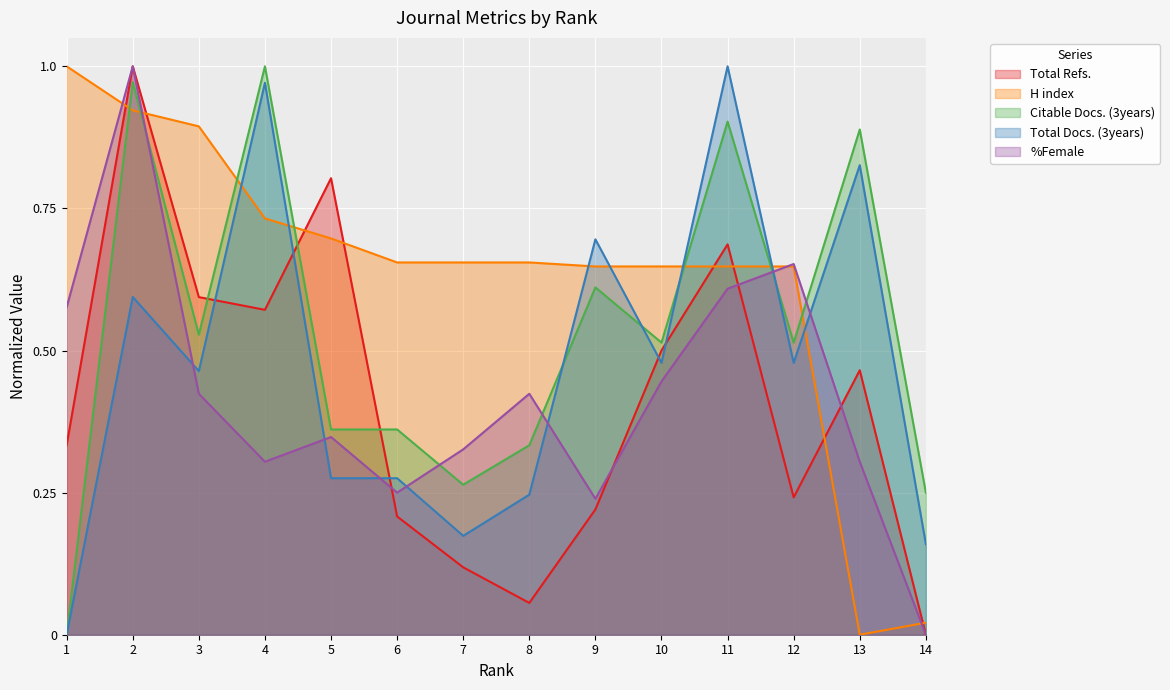

What is the difference between the maximum and second lowest values in the Citable Docs. (3years) series?

0.8